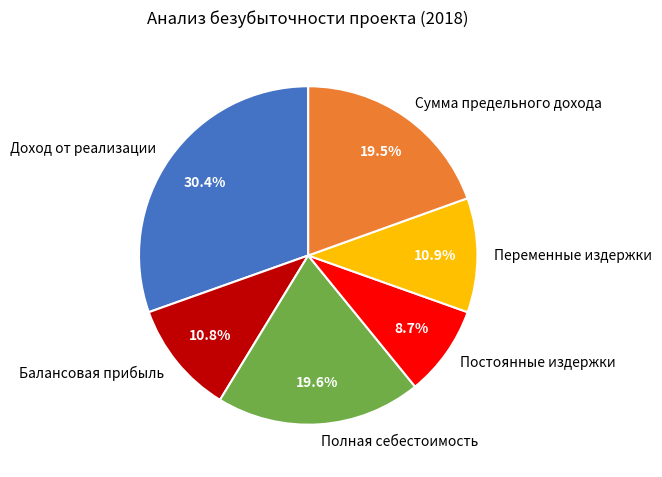

Count the number of slices in the pie.

6